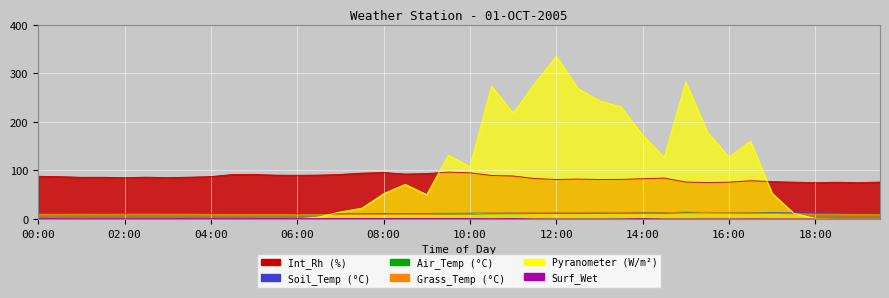

Which label corresponds to the smallest value in the chart?

00:00